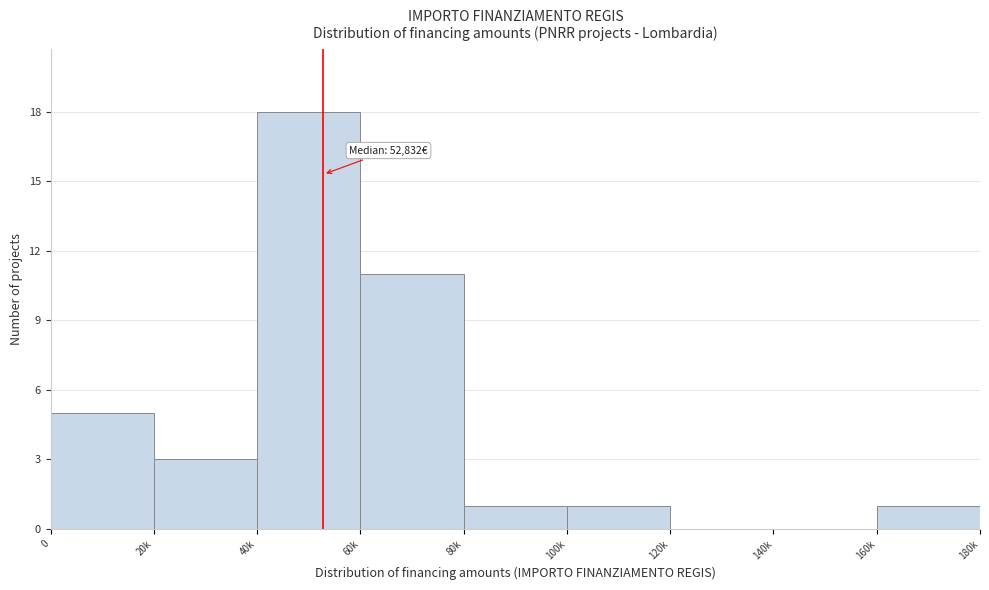

Reading left to right, what are all the values shown in this chart?

0=5	20k=3	40k=18	60k=11	80k=1	100k=1	120k=0	140k=0	160k=1